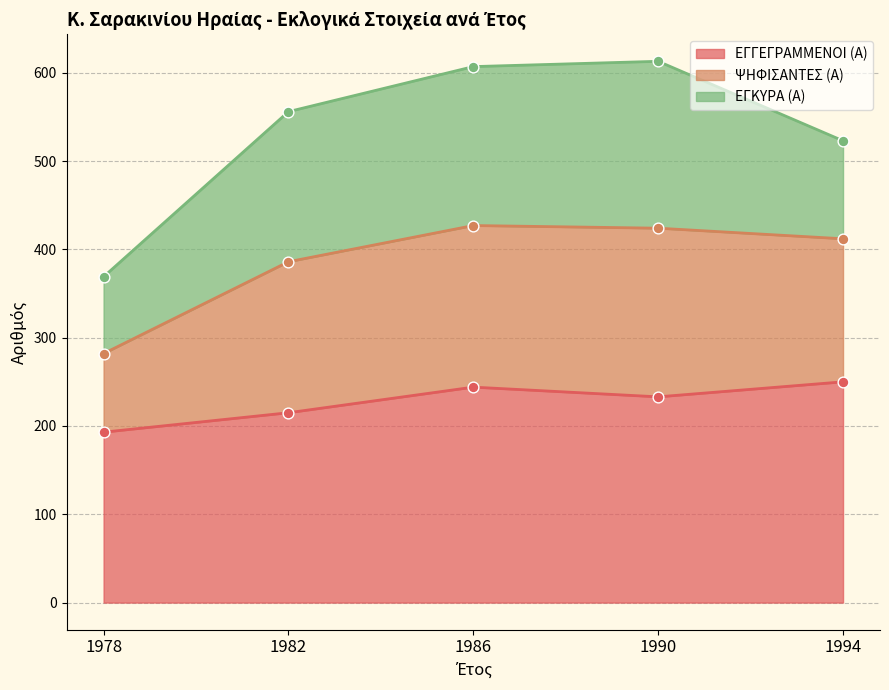

Which series has the largest Y range (max minus min)?

ΨΗΦΙΣΑΝΤΕΣ (Α)